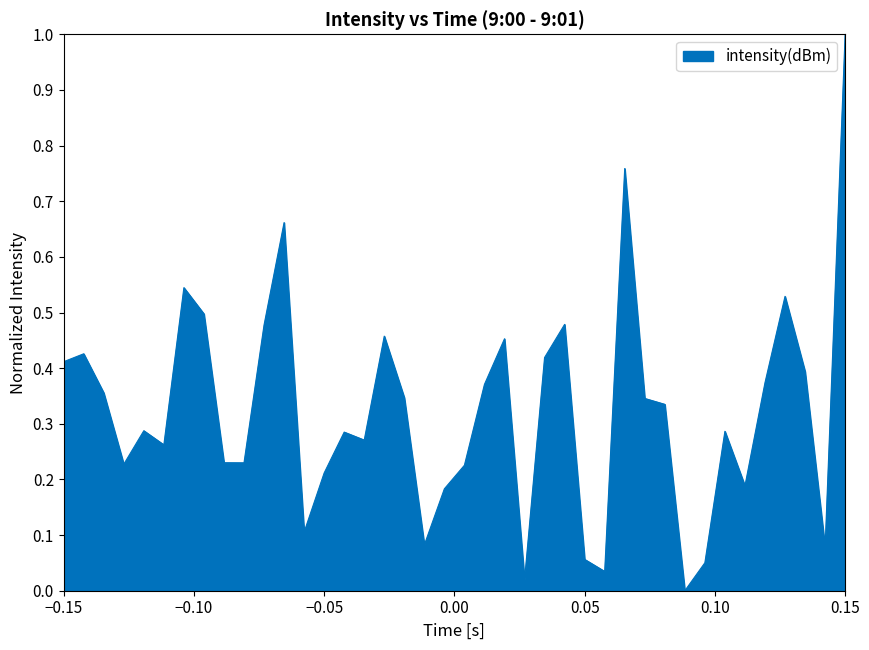

What is the difference between the maximum and minimum values?

1.0